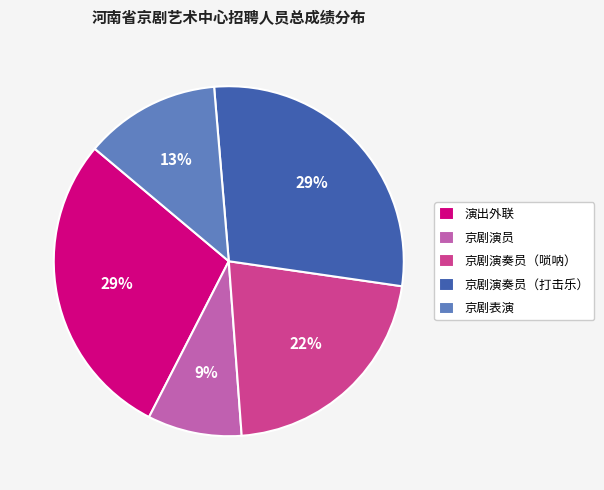

Combined, do 演出外联 and 京剧演奏员（打击乐） account for over 50%?

Yes